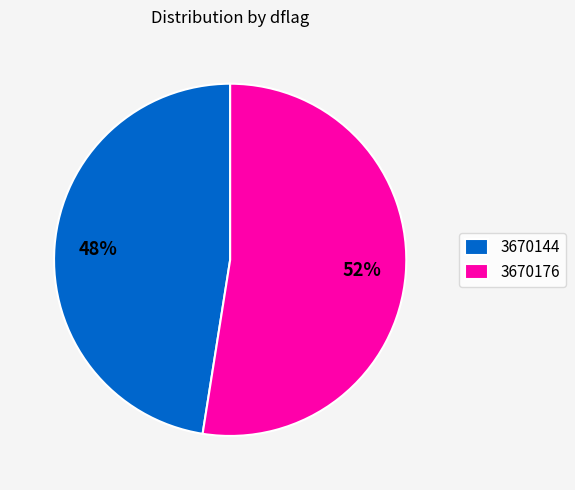

Which slice is the largest?

3670176